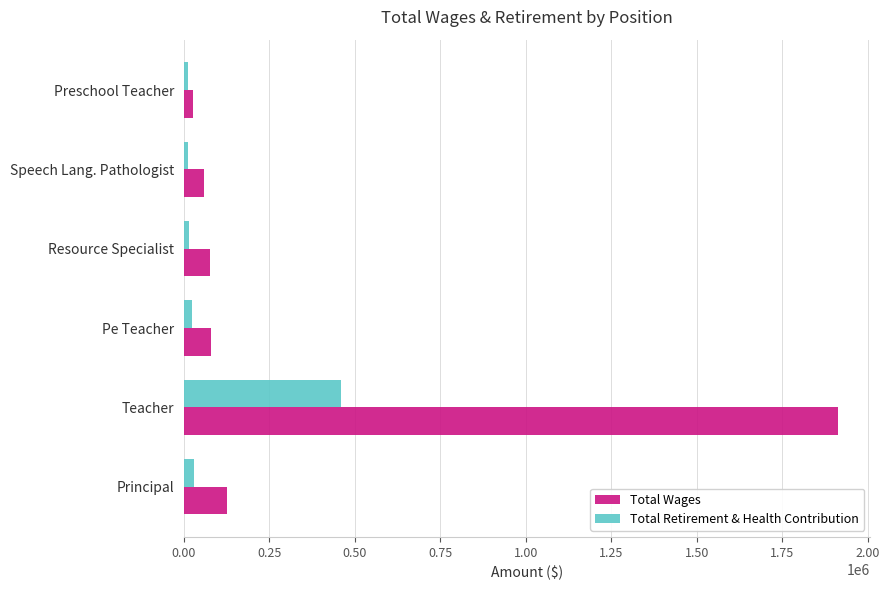

At which category is the sum across all series the highest?

Teacher